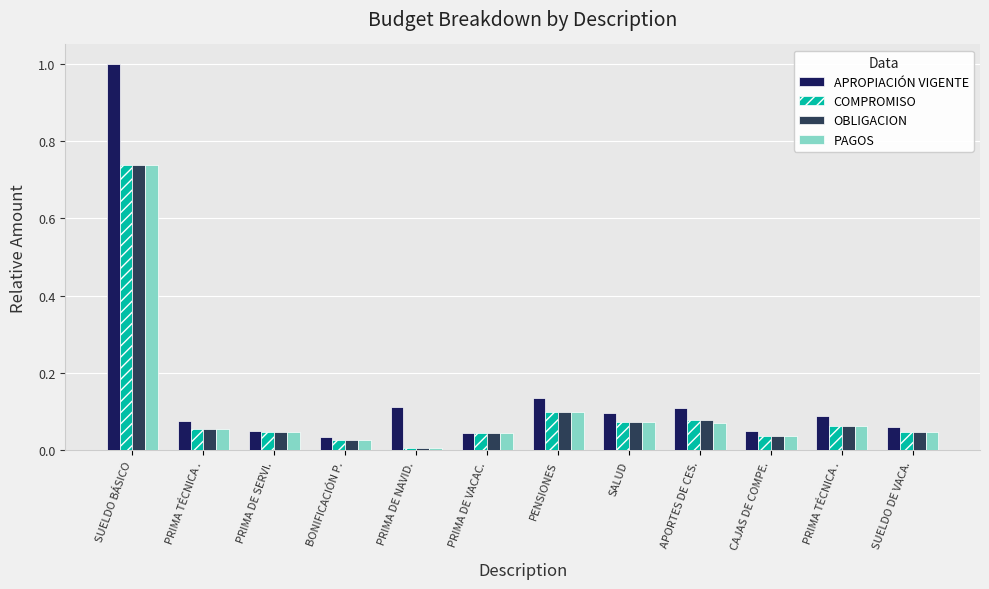

How many bars are there in total?

48